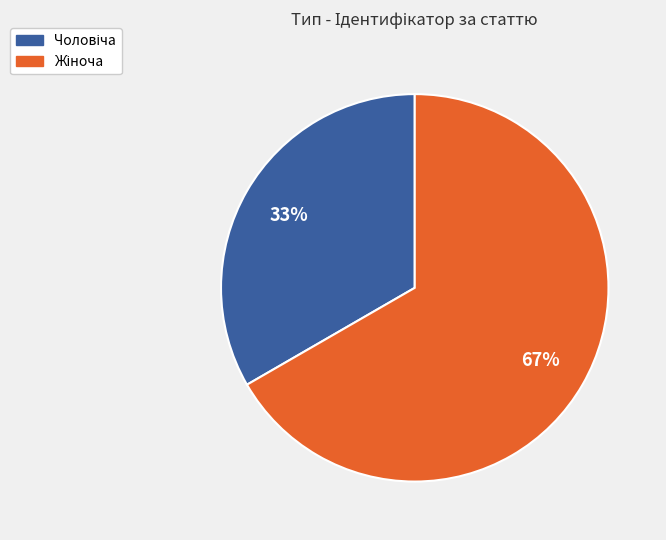

To the nearest percent, what is the average slice percentage?

50%